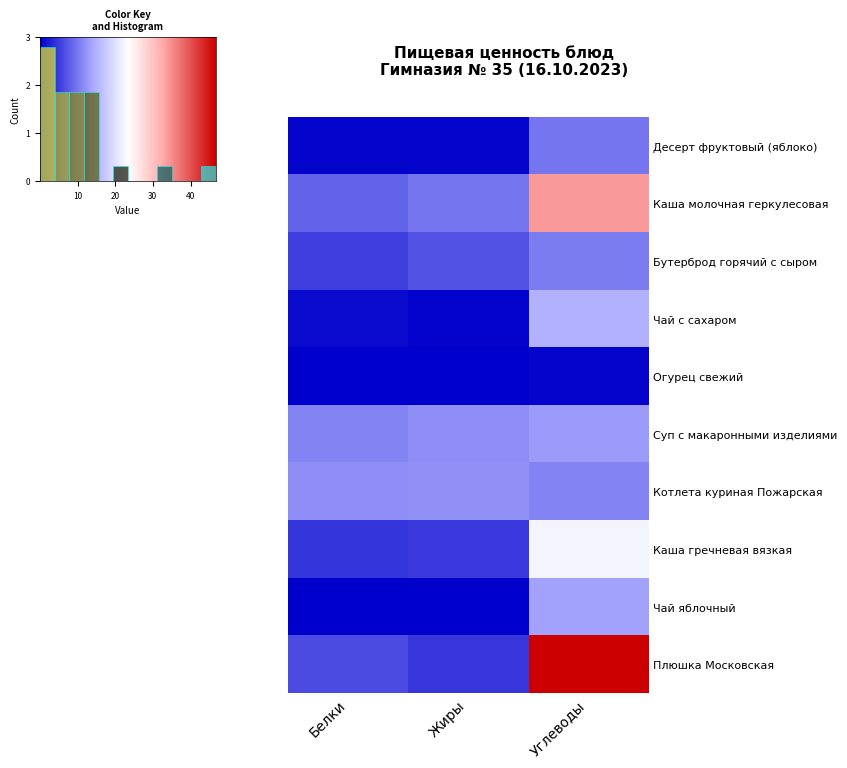

Reading left to right, list all the values displayed in this chart.

Десерт фруктовый (яблоко): 0.4	0.4	9.8
Каша молочная геркулесовая: 8.3	9.8	34.1
Бутерброд горячий с сыром: 5.3	6.8	10.3
Чай с сахаром: 1.0	0.3	15.0
Огурец свежий: 0.1	0.0	0.4
Суп с макаронными изделиями: 10.9	11.9	12.9
Котлета куриная Пожарская: 11.8	12.0	10.8
Каша гречневая вязкая: 4.6	4.8	22.1
Чай яблочный: 0.1	0.1	13.4
Плюшка Московская: 6.4	4.7	46.7